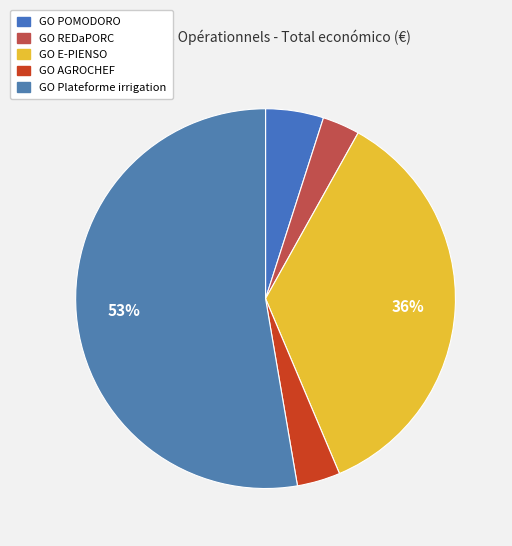

The GO E-PIENSO slice represents 36% of the pie. True or false?

True